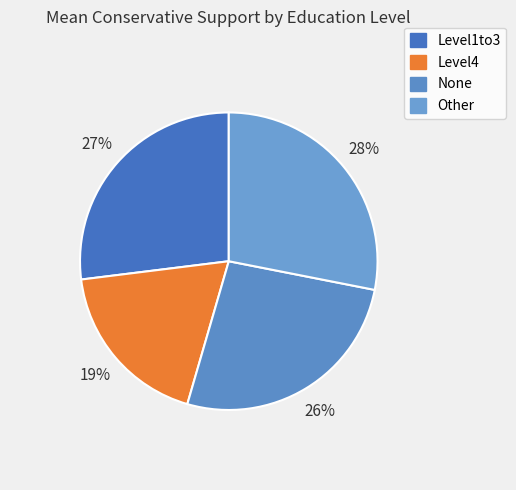

To the nearest percent, what is the difference between the Other and None slice percentages?

2%